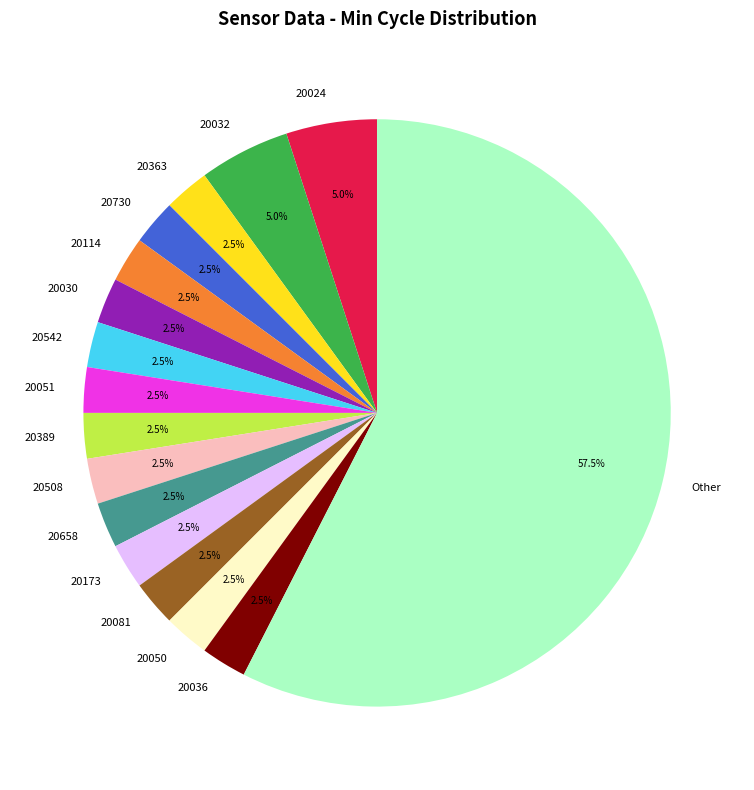

Which category accounts for the majority?

Other